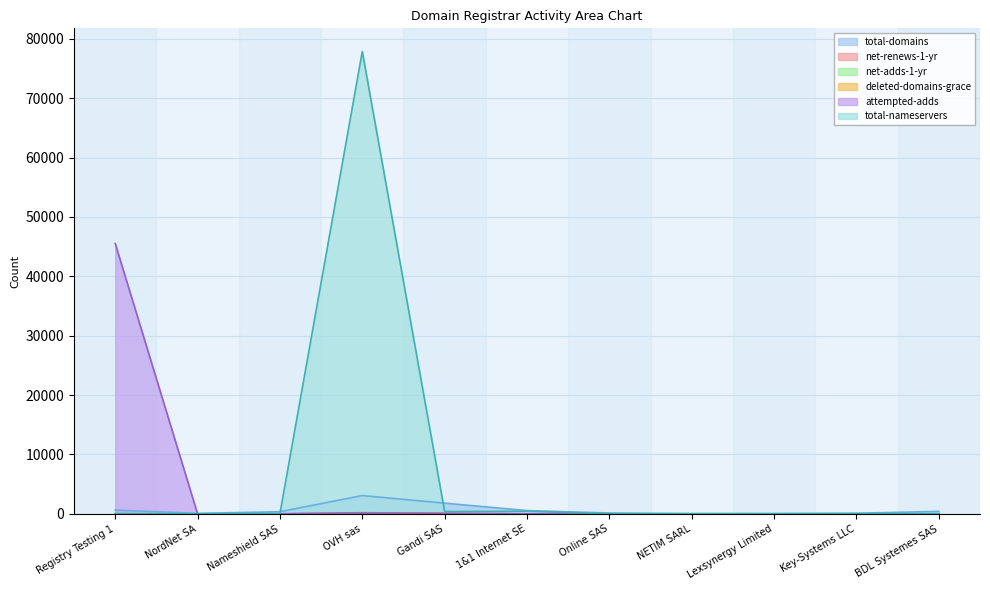

The net-renews-1-yr series shows 1 at Key-Systems LLC. True or false?

False